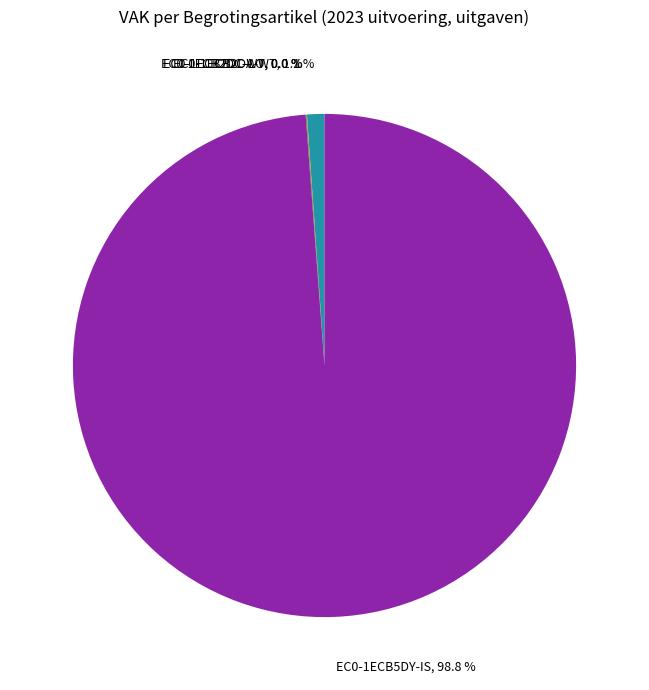

What is the largest slice in the pie chart?

EC0-1ECB5DY-IS